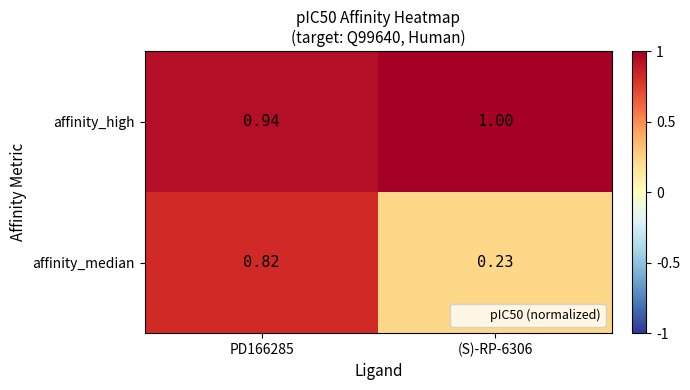

Which series has the largest range (max minus min)?

affinity_median